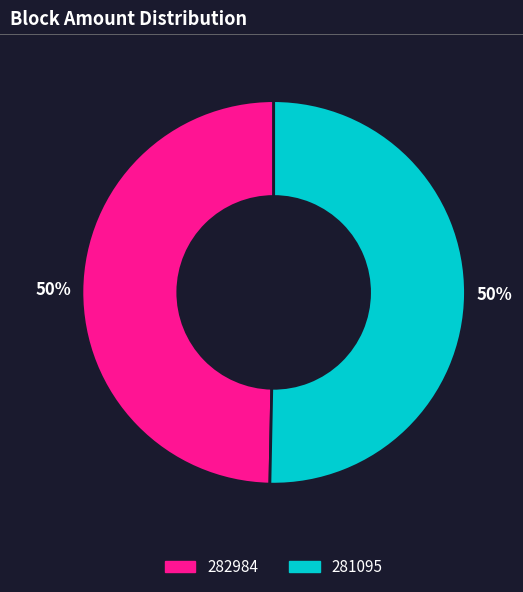

Is the sum of 282984 and 281095 greater than half?

Yes